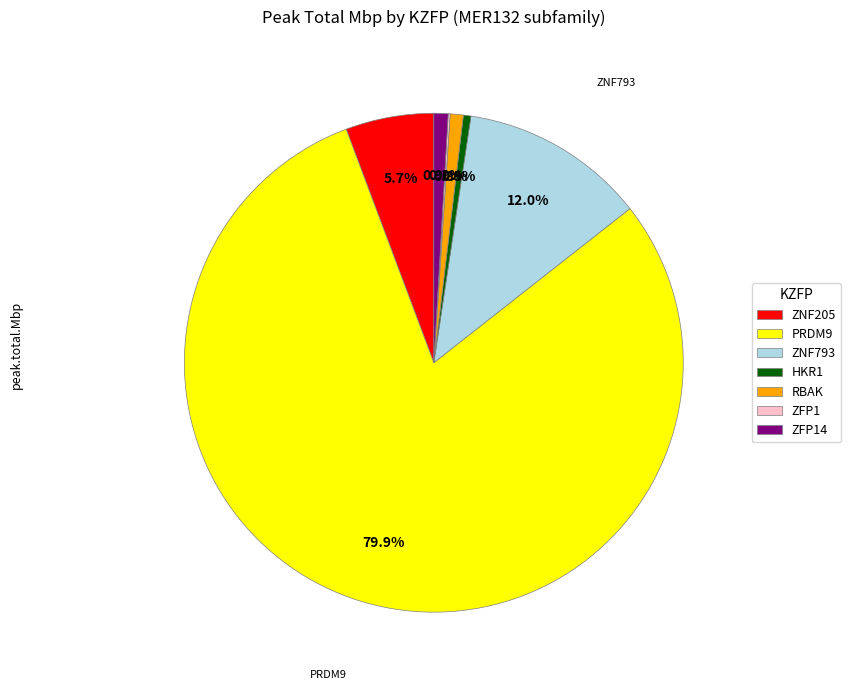

Between HKR1 and ZNF205, which is larger?

ZNF205